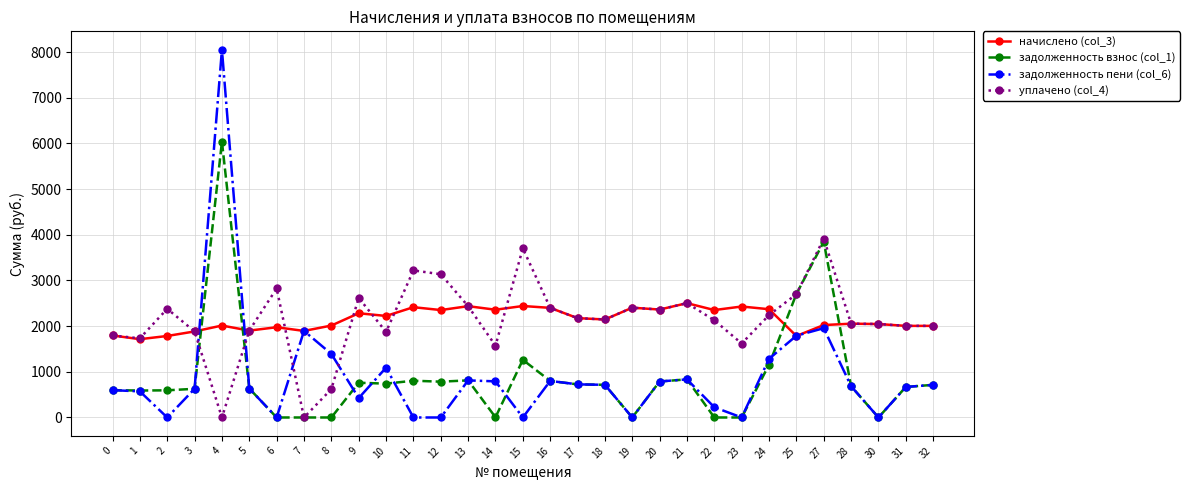

Is this an area chart (filled region under the line)?

No